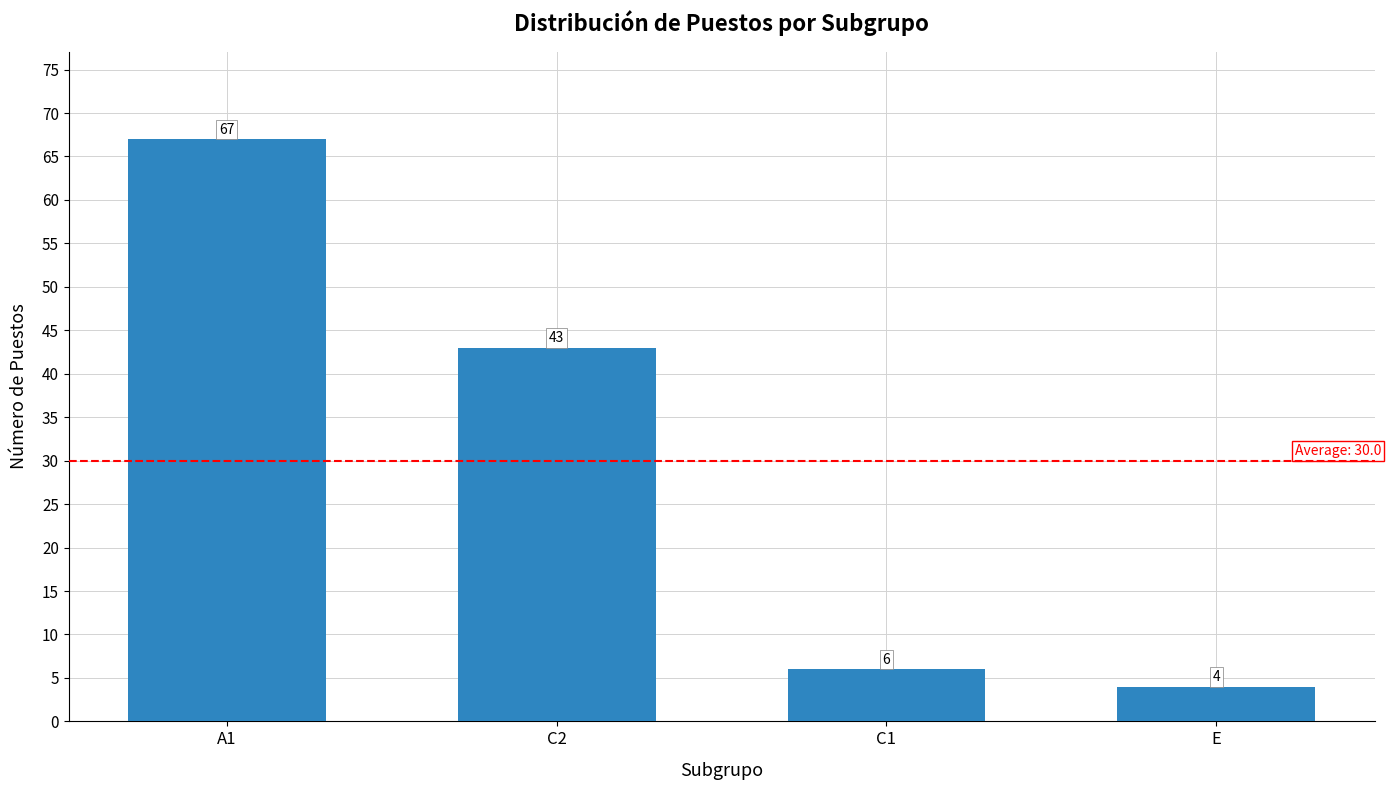

What is the value of the 2nd bar from the left?

43